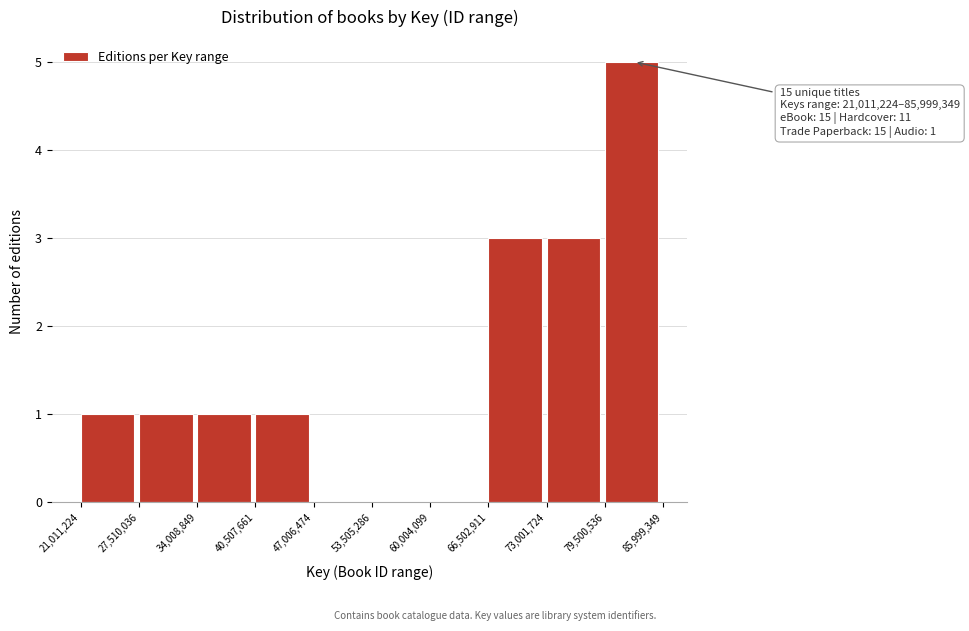

Over which range of the x-axis is the bar tallest?

79,500,536 to 85,999,349